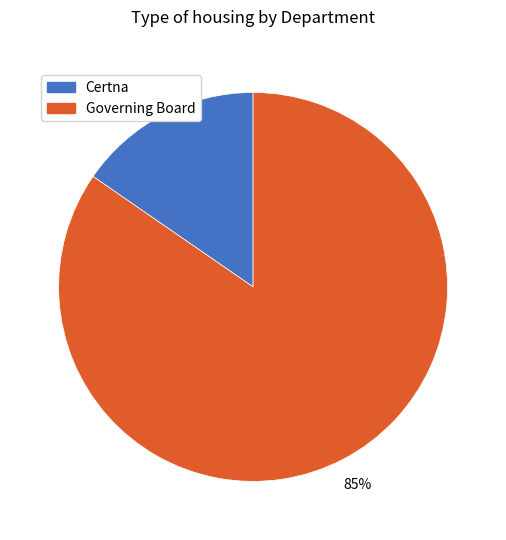

To the nearest percent, what percentage of the pie is Certna?

15%